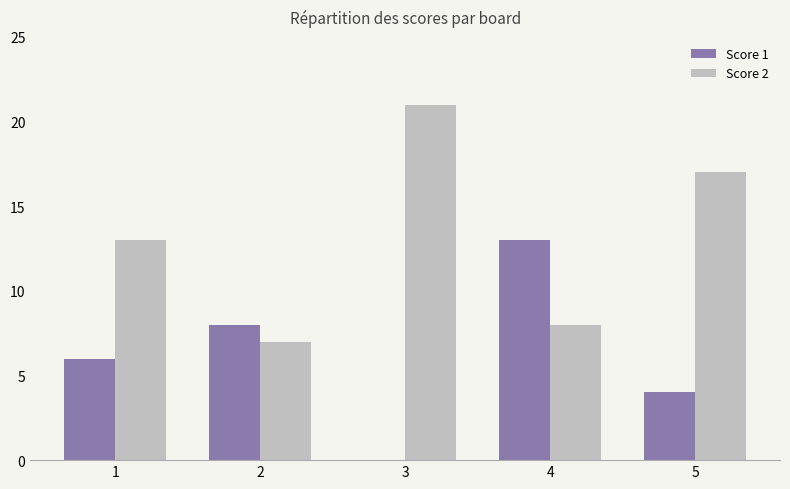

Where is Score 1 nearest to the value 6?

1